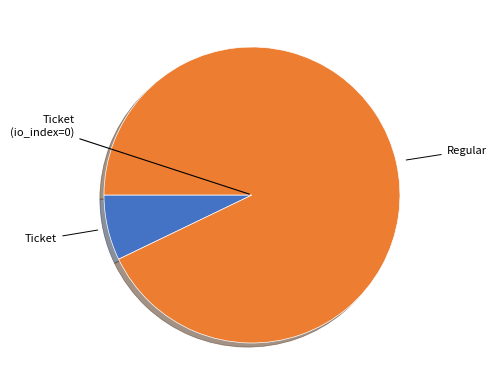

Is there any slice that represents more than half of the pie?

Yes